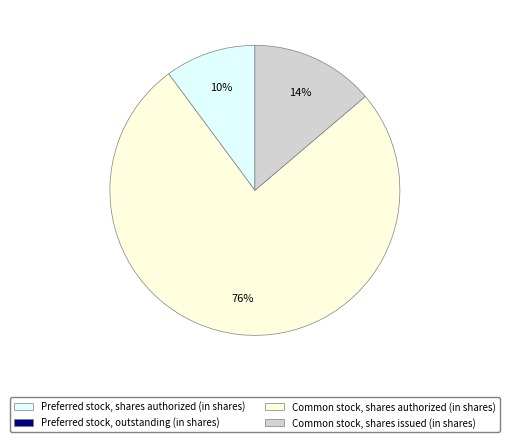

To the nearest percent, what is the average slice percentage?

33%